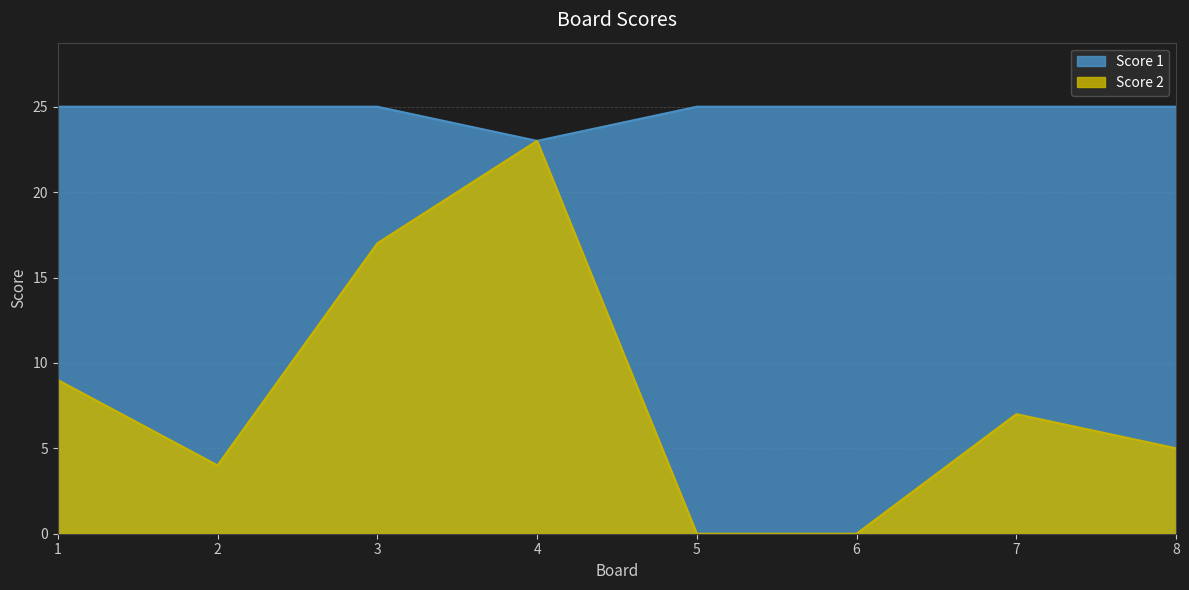

What is the maximum value for Score 1?

25